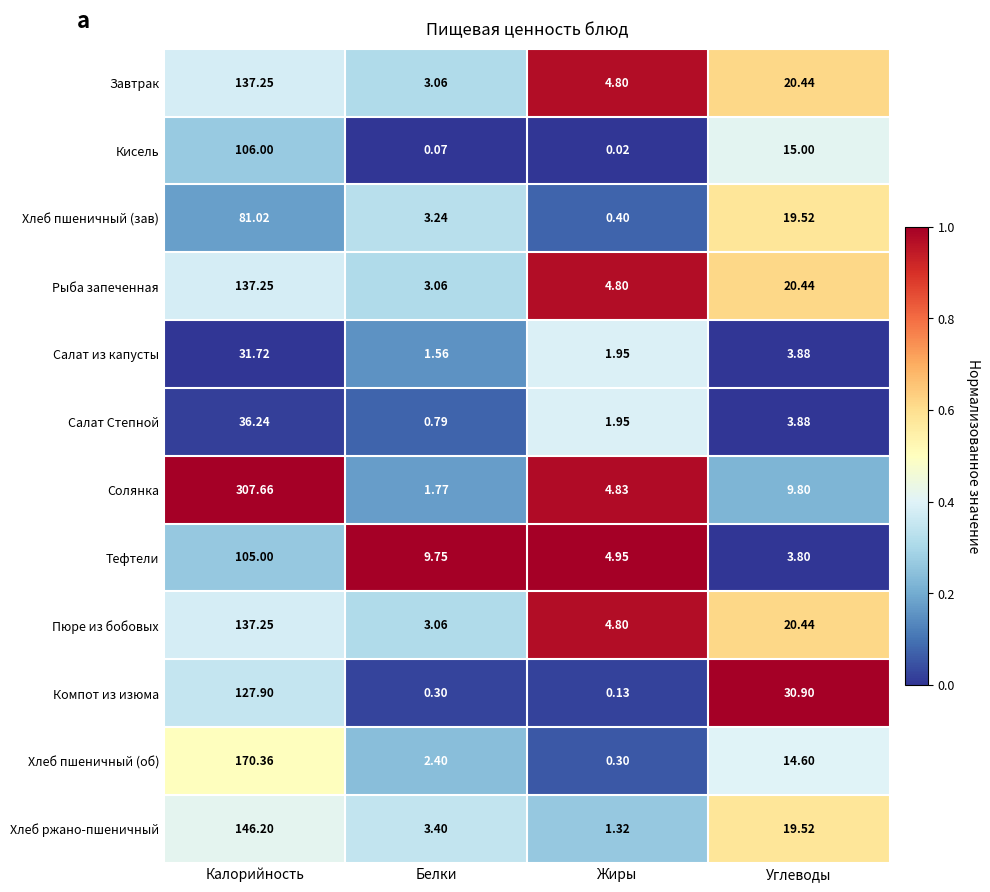

Rank the categories by Тефтели value from highest to lowest.

Калорийность, Белки, Жиры, Углеводы